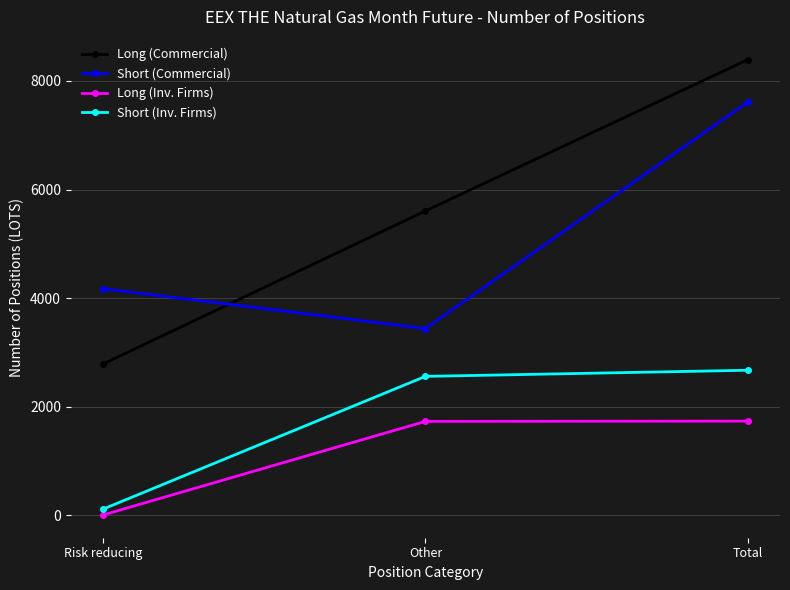

What is the label of the 3rd point from the right?

Risk reducing